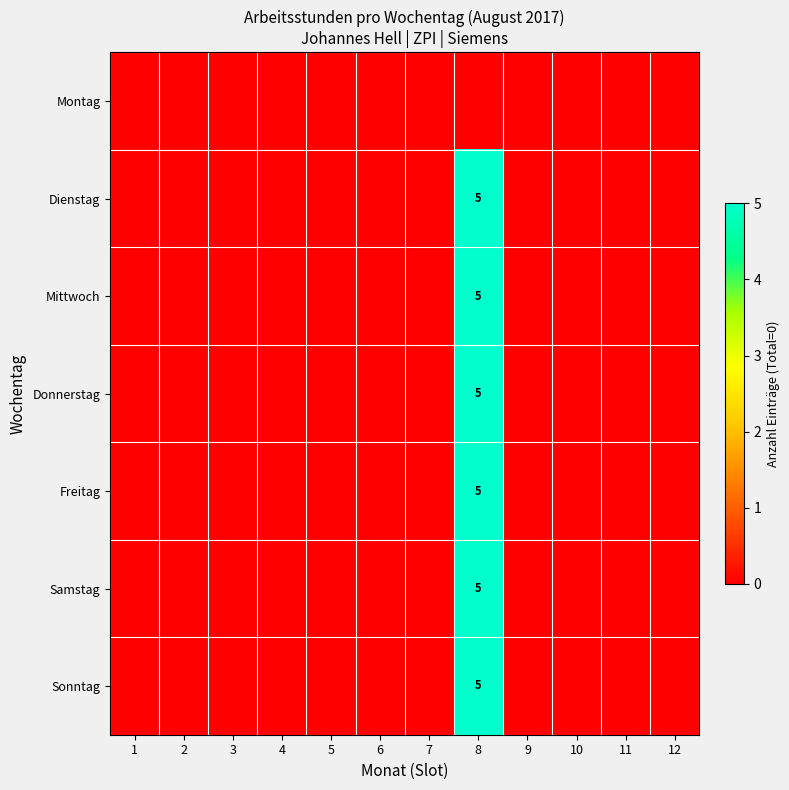

Which series has the largest total across all categories?

Dienstag